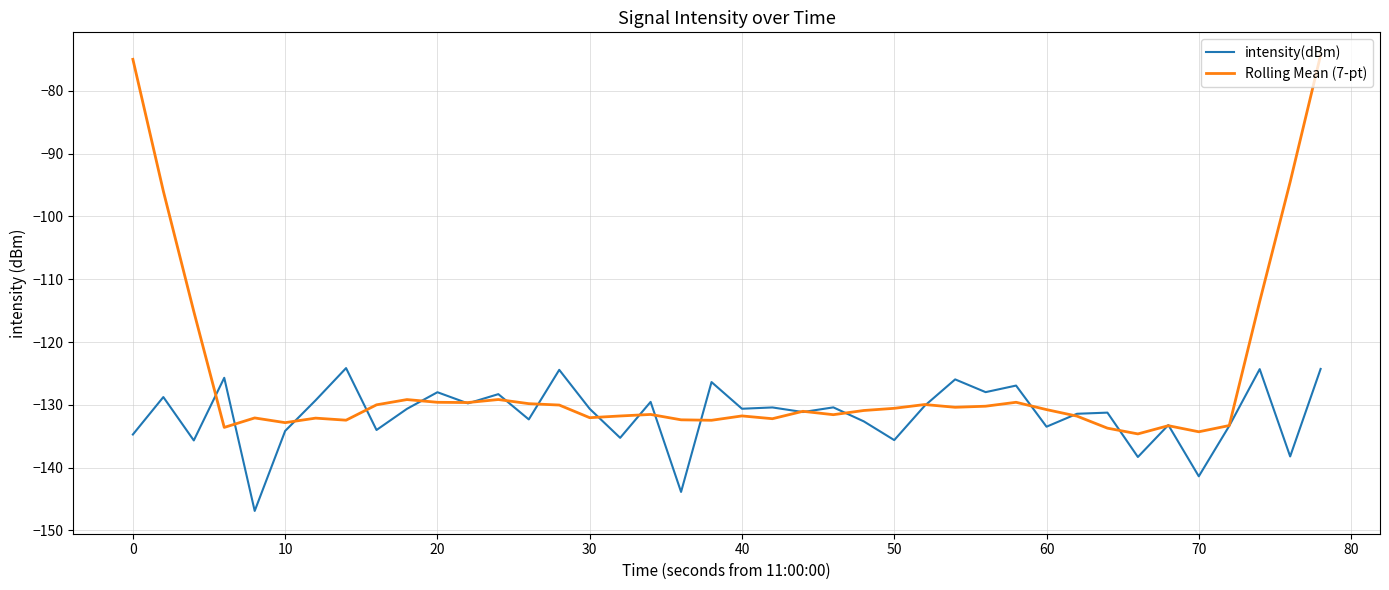

What is the difference between the second highest and second lowest values in the Rolling Mean (7-pt) series?

59.3